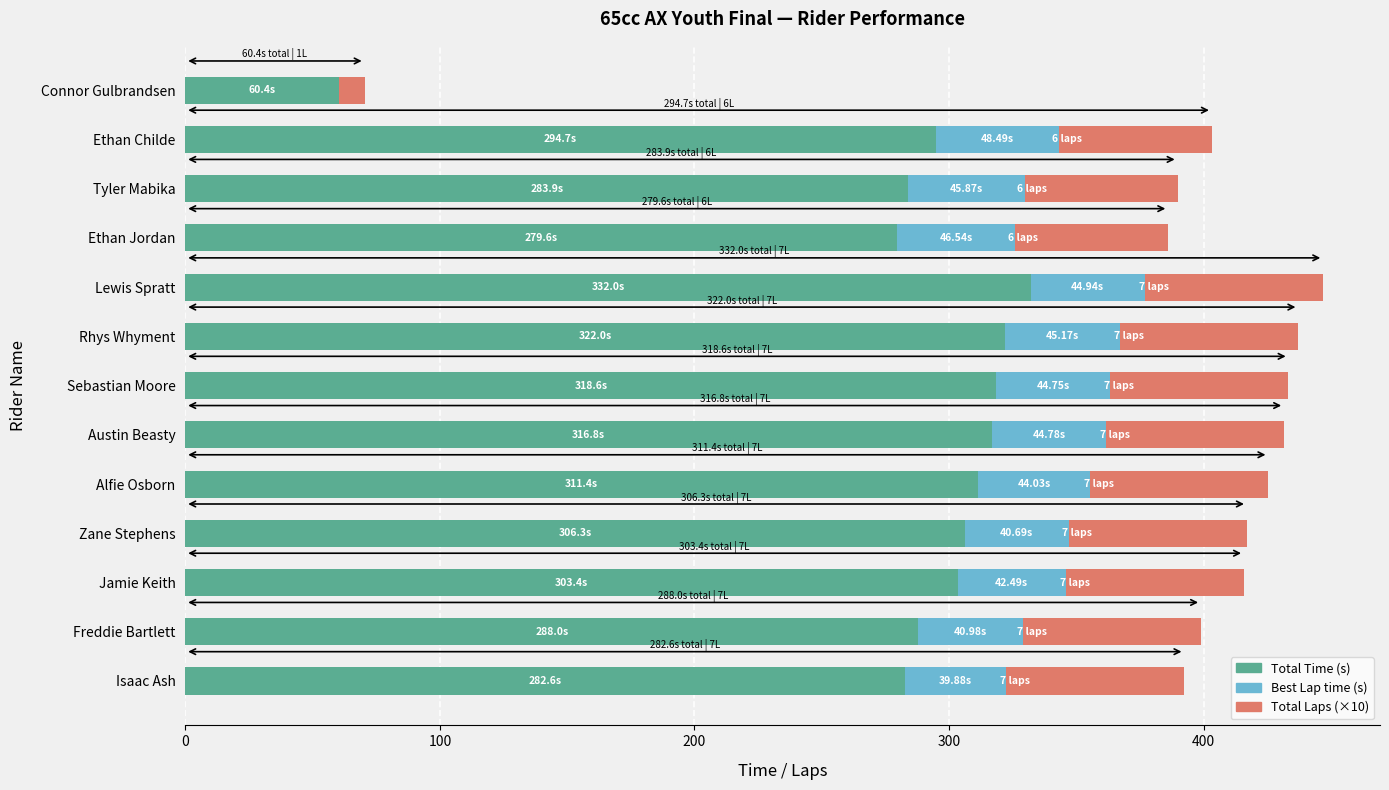

What is the total value across all series at Ethan Jordan?

386.1